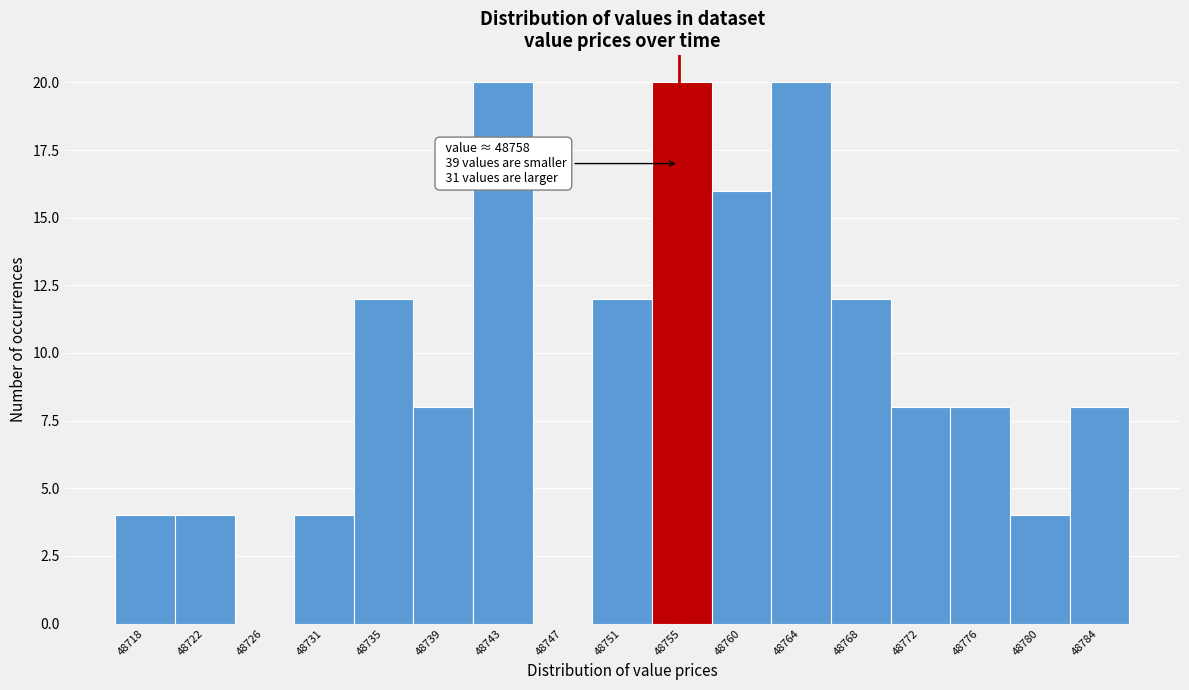

What is the maximum value shown in the chart?

20